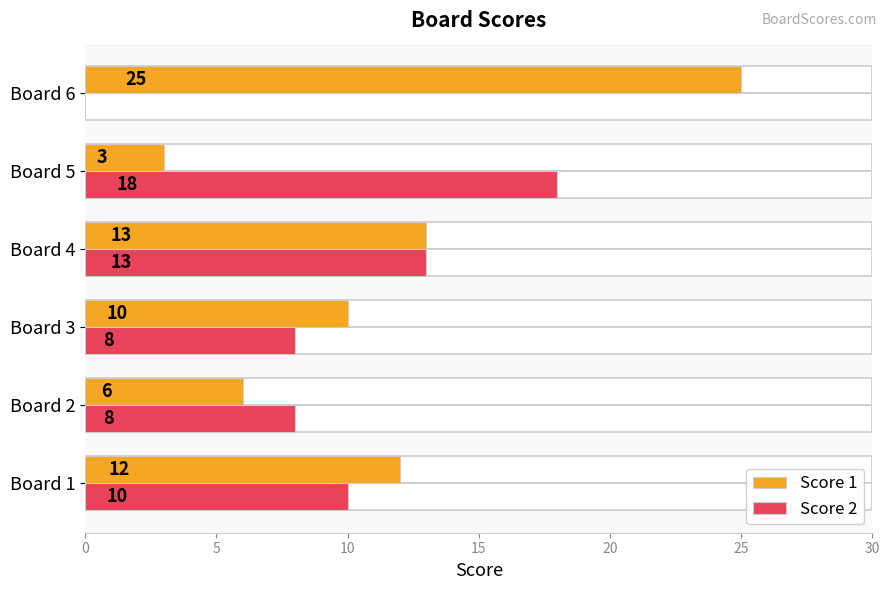

What is the difference between the maximum and second lowest values in the Score 1 series?

19